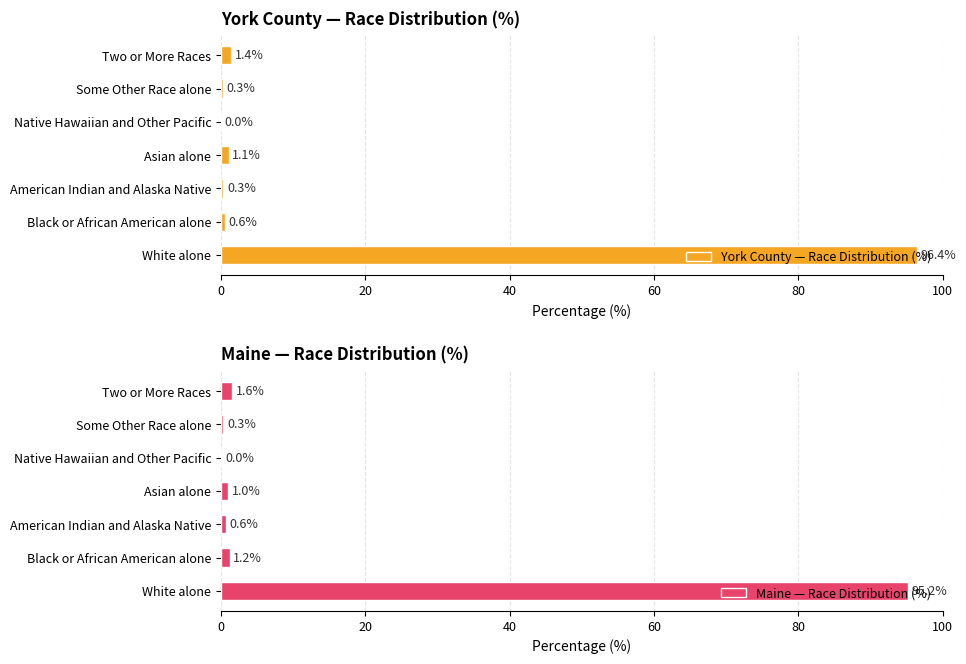

What is the sum of the York County — Race Distribution (%) values at Two or More Races and White alone?

97.8